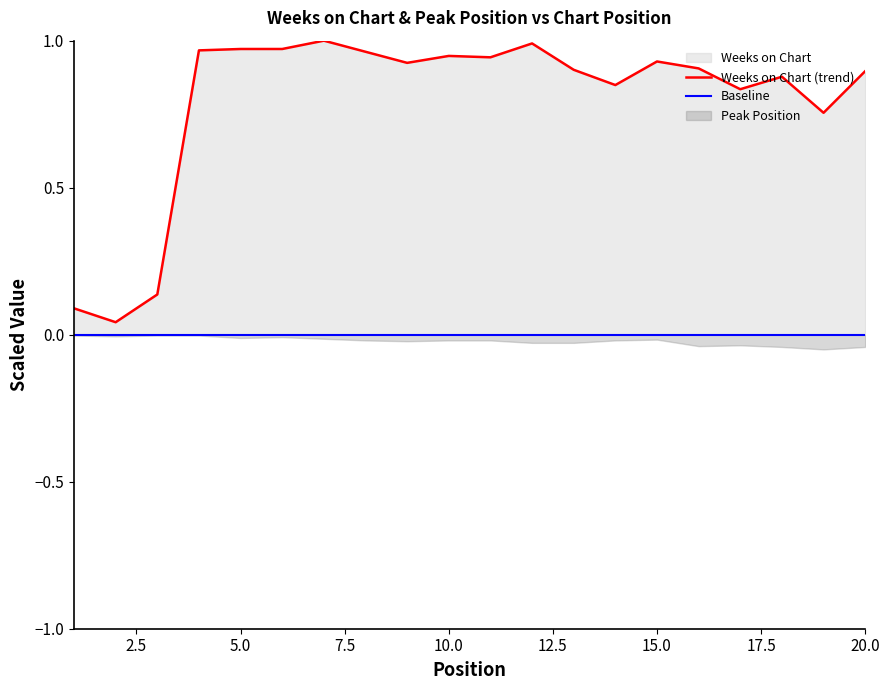

True or false: Baseline and Weeks on Chart (trend) intersect in this chart.

False